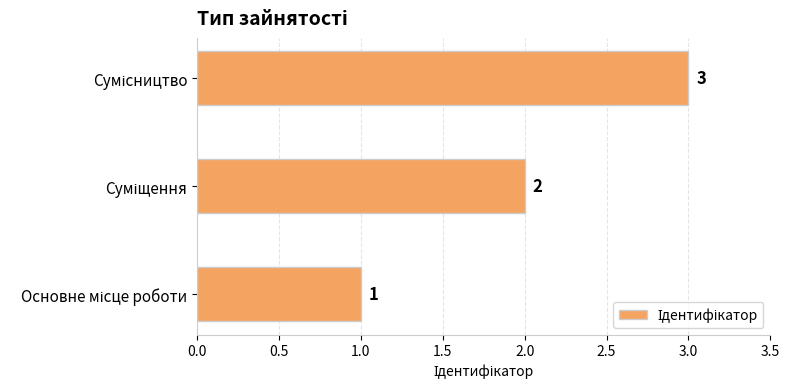

What is the sum of all values?

6